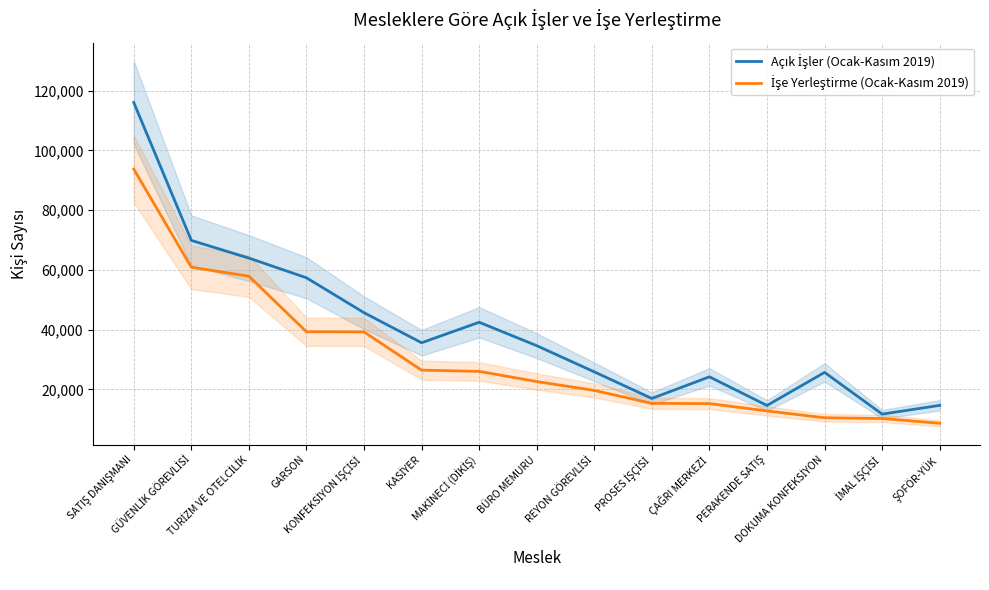

The value of Açık İşler (Ocak-Kasım 2019) at İMAL İŞÇİSİ is 20339. True or false?

False